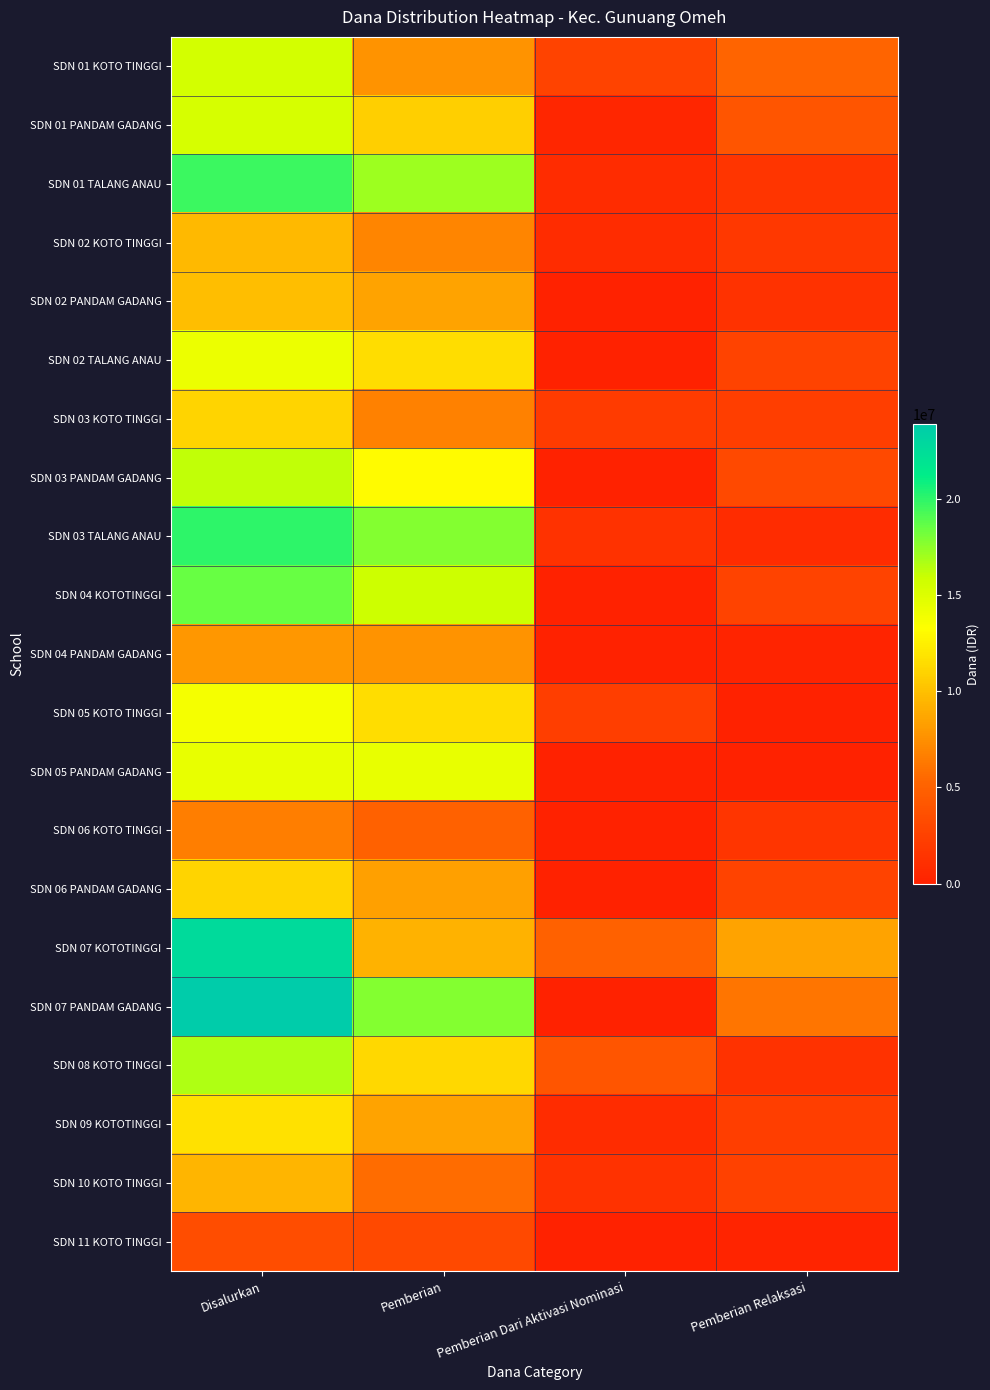

Reading right to left, transcribe all the data shown in this chart.

SDN 01 KOTO TINGGI: Pemberian Relaksasi=5175000	Pemberian Dari Aktivasi Nominasi=2700000	Pemberian=7650000	Disalurkan=15525000
SDN 01 PANDAM GADANG: Pemberian Relaksasi=4050000	Pemberian Dari Aktivasi Nominasi=450000	Pemberian=10800000	Disalurkan=15300000
SDN 01 TALANG ANAU: Pemberian Relaksasi=1575000	Pemberian Dari Aktivasi Nominasi=900000	Pemberian=17100000	Disalurkan=19575000
SDN 02 KOTO TINGGI: Pemberian Relaksasi=1800000	Pemberian Dari Aktivasi Nominasi=900000	Pemberian=6975000	Disalurkan=9675000
SDN 02 PANDAM GADANG: Pemberian Relaksasi=1350000	Pemberian Dari Aktivasi Nominasi=0	Pemberian=8550000	Disalurkan=9900000
SDN 02 TALANG ANAU: Pemberian Relaksasi=2700000	Pemberian Dari Aktivasi Nominasi=0	Pemberian=11475000	Disalurkan=14175000
SDN 03 KOTO TINGGI: Pemberian Relaksasi=2250000	Pemberian Dari Aktivasi Nominasi=2025000	Pemberian=6750000	Disalurkan=11025000
SDN 03 PANDAM GADANG: Pemberian Relaksasi=3150000	Pemberian Dari Aktivasi Nominasi=0	Pemberian=13050000	Disalurkan=16200000
SDN 03 TALANG ANAU: Pemberian Relaksasi=900000	Pemberian Dari Aktivasi Nominasi=1350000	Pemberian=17775000	Disalurkan=20025000
SDN 04 KOTOTINGGI: Pemberian Relaksasi=2700000	Pemberian Dari Aktivasi Nominasi=0	Pemberian=15750000	Disalurkan=18450000
SDN 04 PANDAM GADANG: Pemberian Relaksasi=225000	Pemberian Dari Aktivasi Nominasi=0	Pemberian=7650000	Disalurkan=7875000
SDN 05 KOTO TINGGI: Pemberian Relaksasi=0	Pemberian Dari Aktivasi Nominasi=2250000	Pemberian=11475000	Disalurkan=13725000
SDN 05 PANDAM GADANG: Pemberian Relaksasi=0	Pemberian Dari Aktivasi Nominasi=0	Pemberian=14400000	Disalurkan=14400000
SDN 06 KOTO TINGGI: Pemberian Relaksasi=1575000	Pemberian Dari Aktivasi Nominasi=0	Pemberian=4950000	Disalurkan=6525000
SDN 06 PANDAM GADANG: Pemberian Relaksasi=2700000	Pemberian Dari Aktivasi Nominasi=0	Pemberian=8325000	Disalurkan=11025000
SDN 07 KOTOTINGGI: Pemberian Relaksasi=8550000	Pemberian Dari Aktivasi Nominasi=4950000	Pemberian=9225000	Disalurkan=22725000
SDN 07 PANDAM GADANG: Pemberian Relaksasi=6075000	Pemberian Dari Aktivasi Nominasi=0	Pemberian=17775000	Disalurkan=23850000
SDN 08 KOTO TINGGI: Pemberian Relaksasi=1350000	Pemberian Dari Aktivasi Nominasi=4050000	Pemberian=11250000	Disalurkan=16650000
SDN 09 KOTOTINGGI: Pemberian Relaksasi=2250000	Pemberian Dari Aktivasi Nominasi=900000	Pemberian=8550000	Disalurkan=11700000
SDN 10 KOTO TINGGI: Pemberian Relaksasi=2475000	Pemberian Dari Aktivasi Nominasi=1350000	Pemberian=5625000	Disalurkan=9450000
SDN 11 KOTO TINGGI: Pemberian Relaksasi=225000	Pemberian Dari Aktivasi Nominasi=0	Pemberian=3150000	Disalurkan=3375000